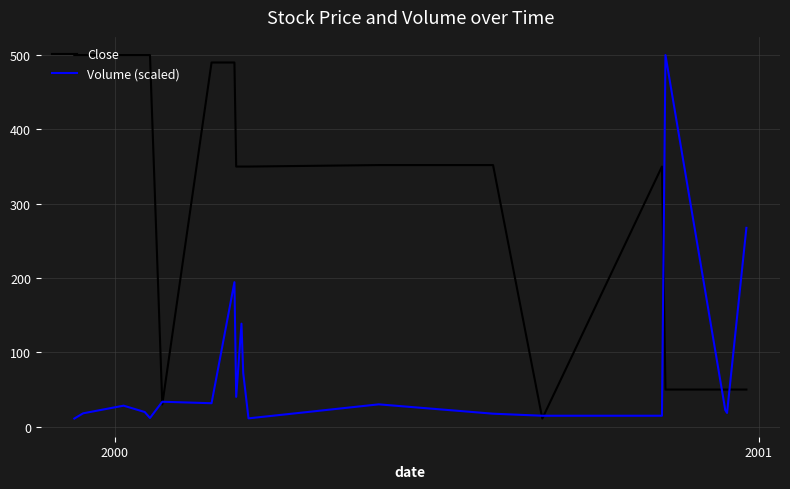

In Volume (scaled), how many points are higher than both neighbors (excluding endpoints)?

6